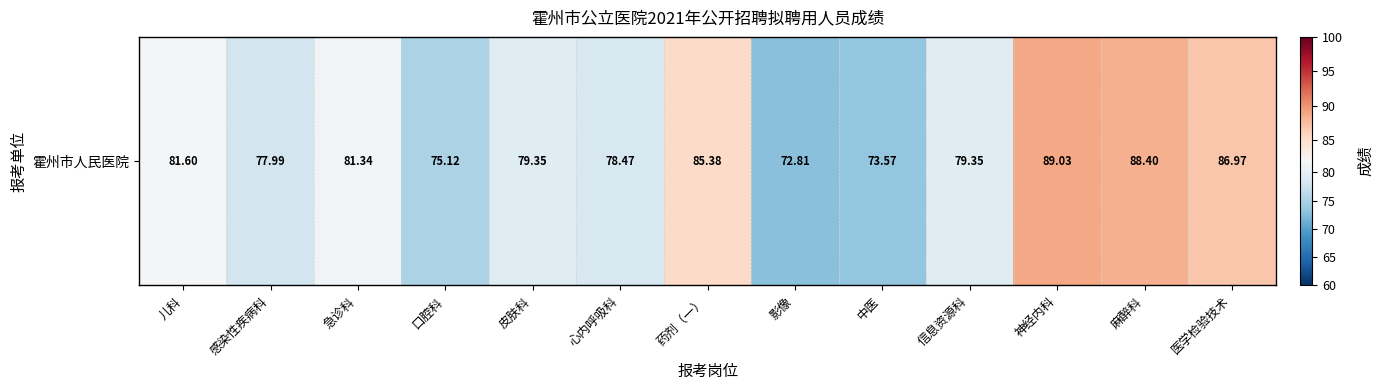

What is the approximate value at 口腔科?

75.1